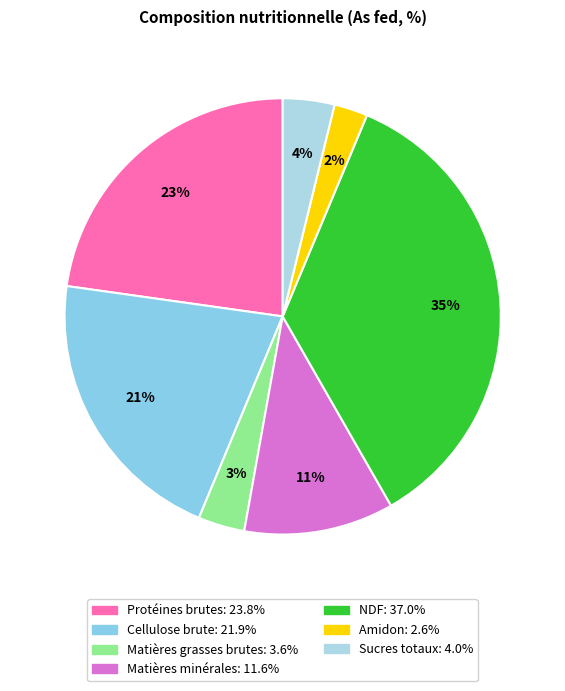

Is it true that NDF is 27% of the pie?

False